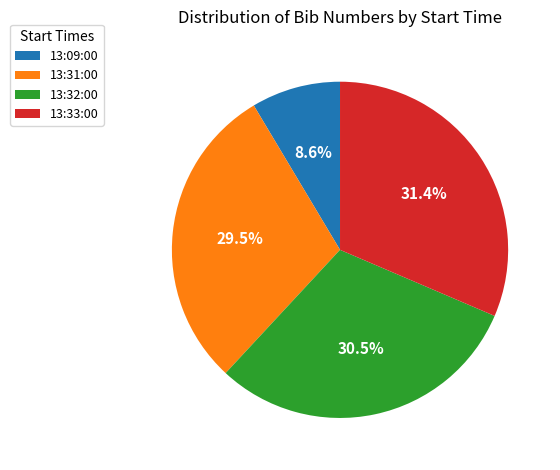

Is there a majority slice in this chart?

No